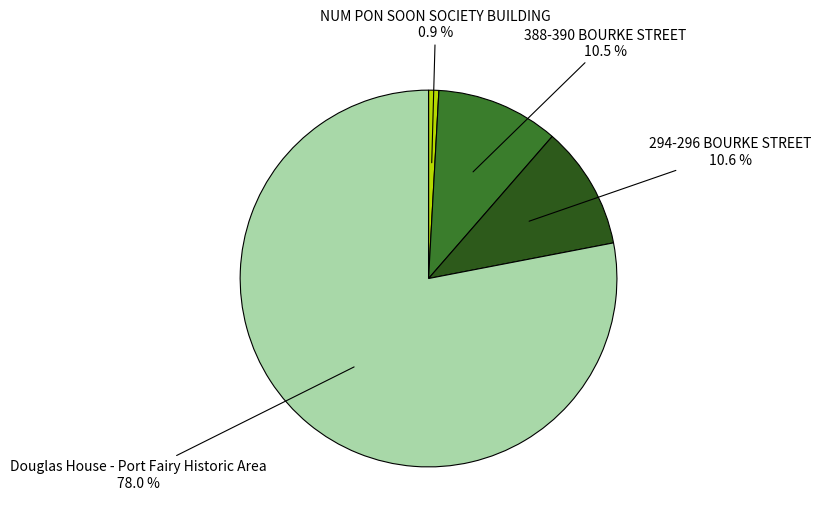

Is there any slice that represents more than half of the pie?

Yes